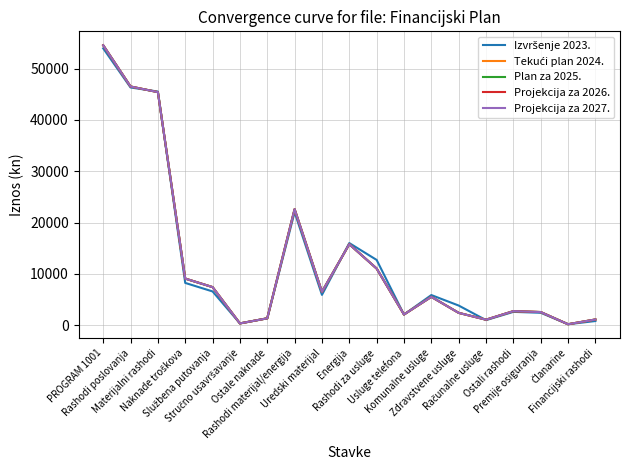

Is this an area chart (filled region under the line)?

No